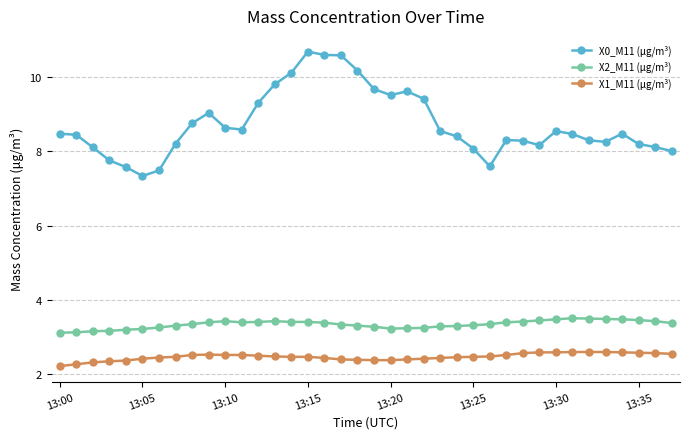

What is the value of the X2_M11 (μg/m³) point at the 21st from the left?

3.2